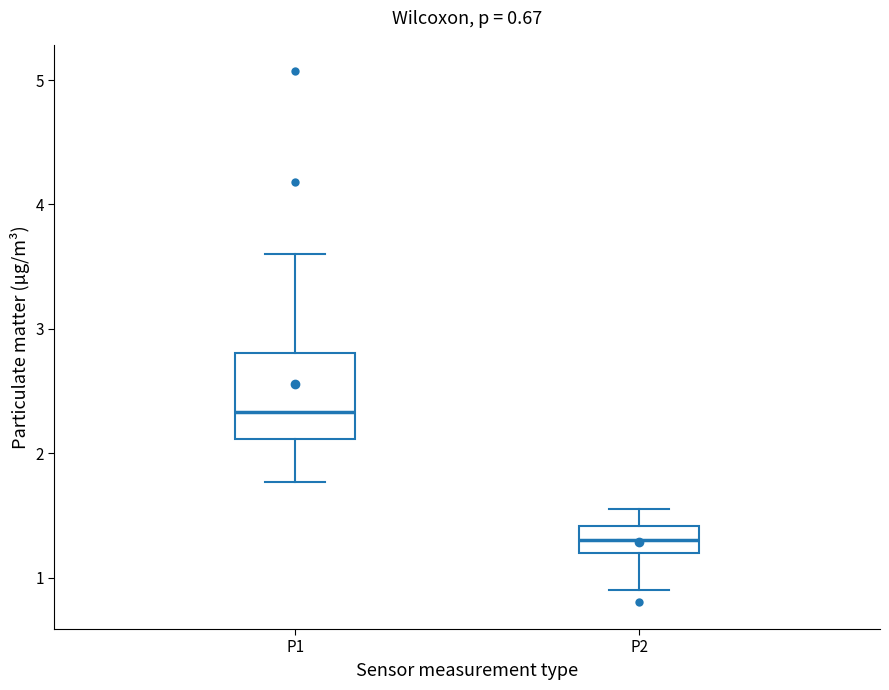

Which box has the highest median line?

P1